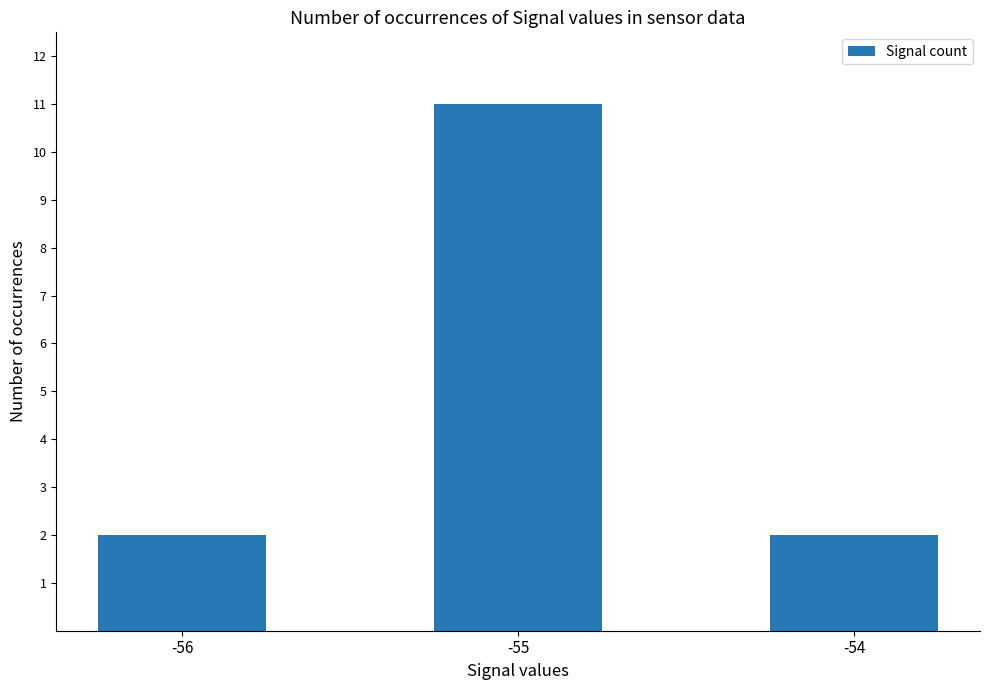

Count the values in the range 2 to 11.

3